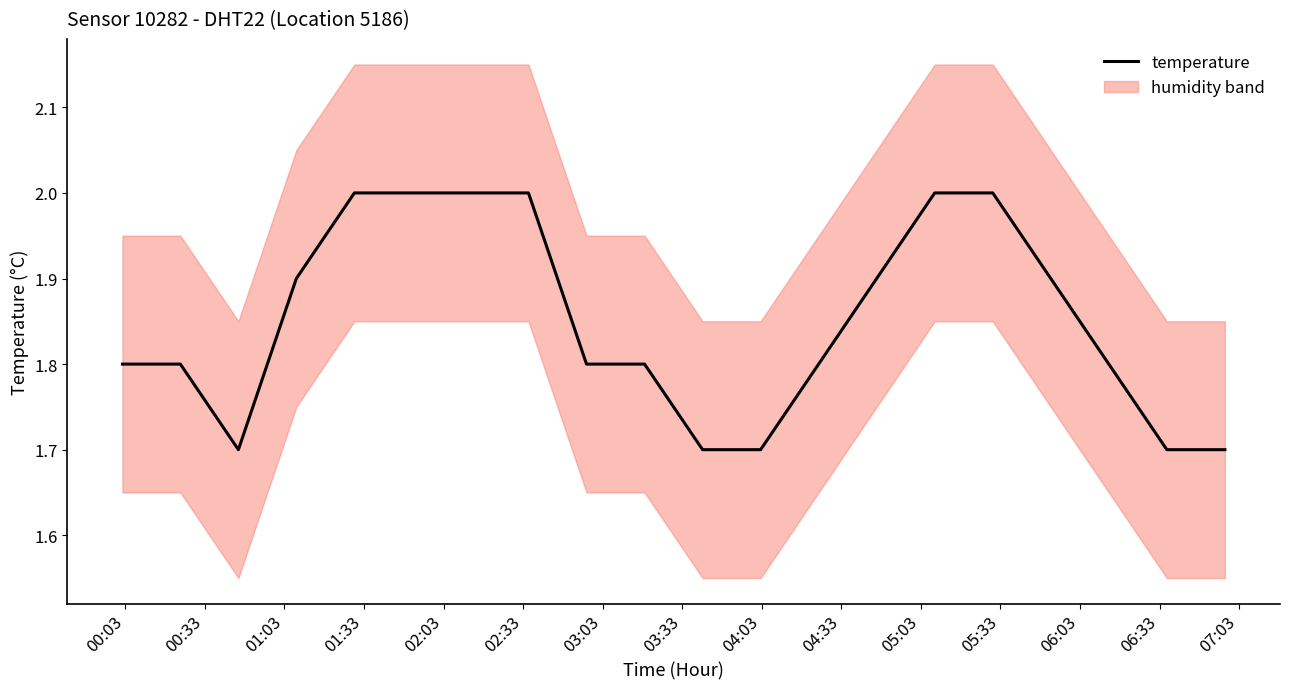

What is the highest value of the temperature series?

2.0